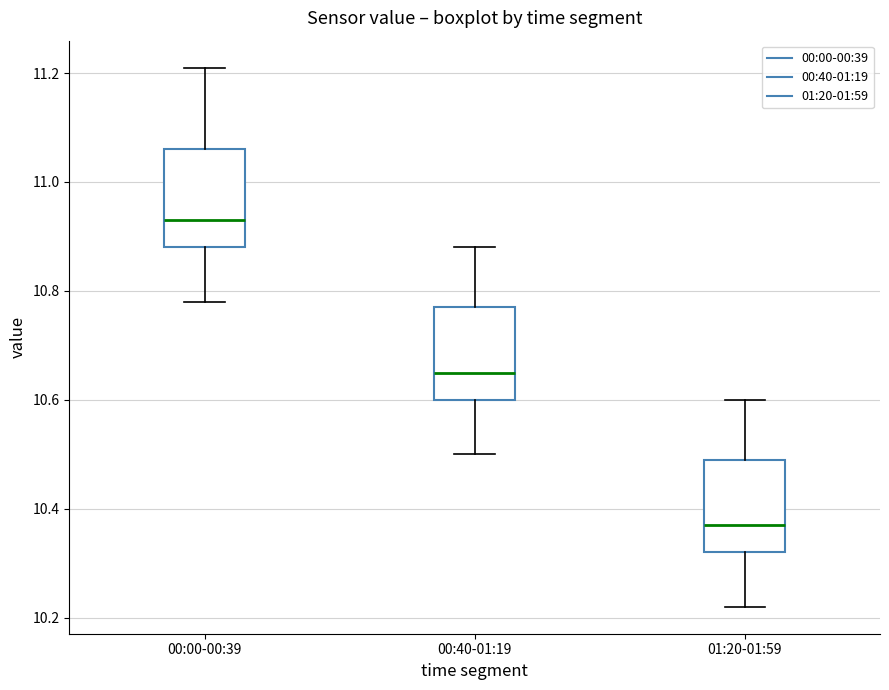

Reading left to right, transcribe this box plot: for each box, give where its median line is, the range the box spans, and where its two whiskers end, as read against the y-axis. The values are not printed on the chart, so give them approximately, as read against the axis.

00:00-00:39: median 10.94, box 10.88 to 11.06, whiskers 10.78 to 11.22
00:40-01:19: median 10.66, box 10.60 to 10.78, whiskers 10.50 to 10.88
01:20-01:59: median 10.38, box 10.32 to 10.50, whiskers 10.22 to 10.60